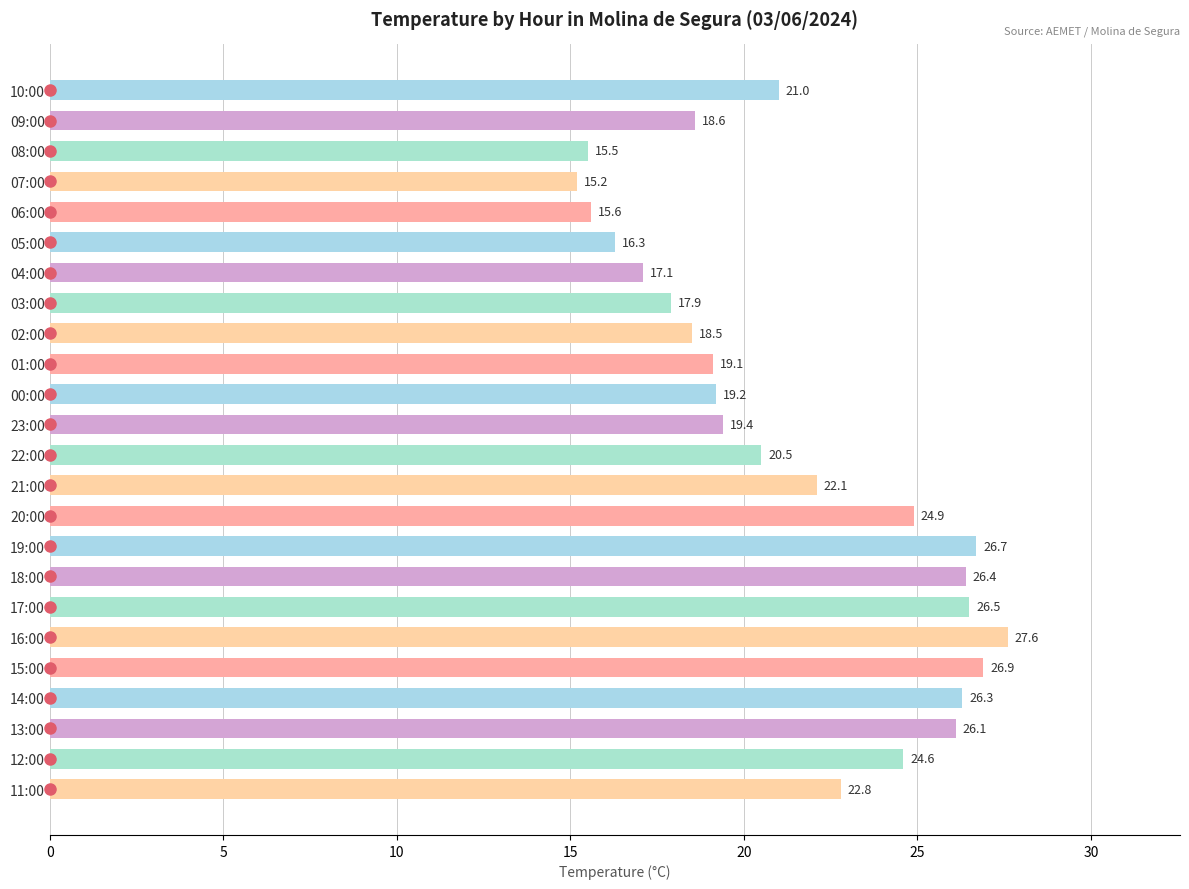

What is the difference between the maximum and minimum values?

12.4